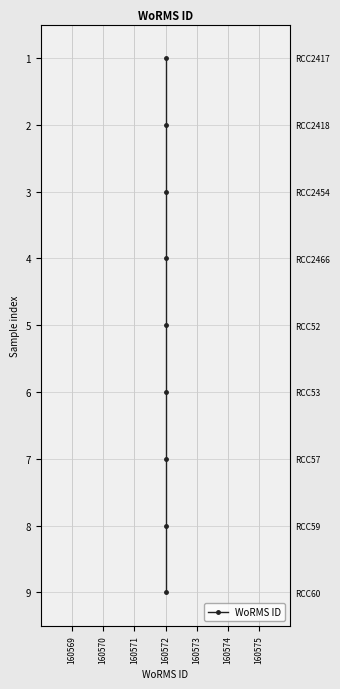

How many series are shown in this chart?

1